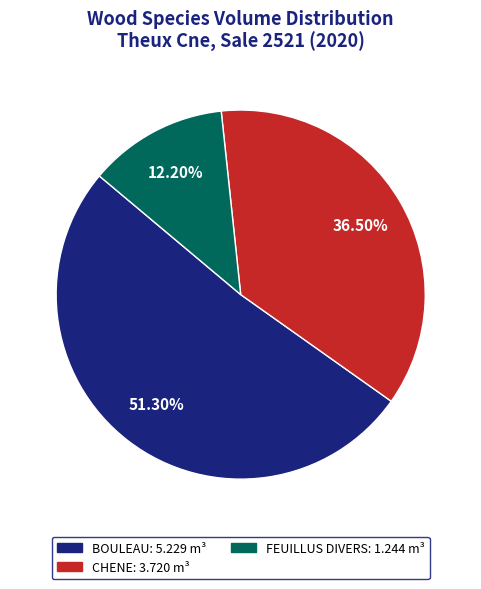

Which slice is the largest?

BOULEAU